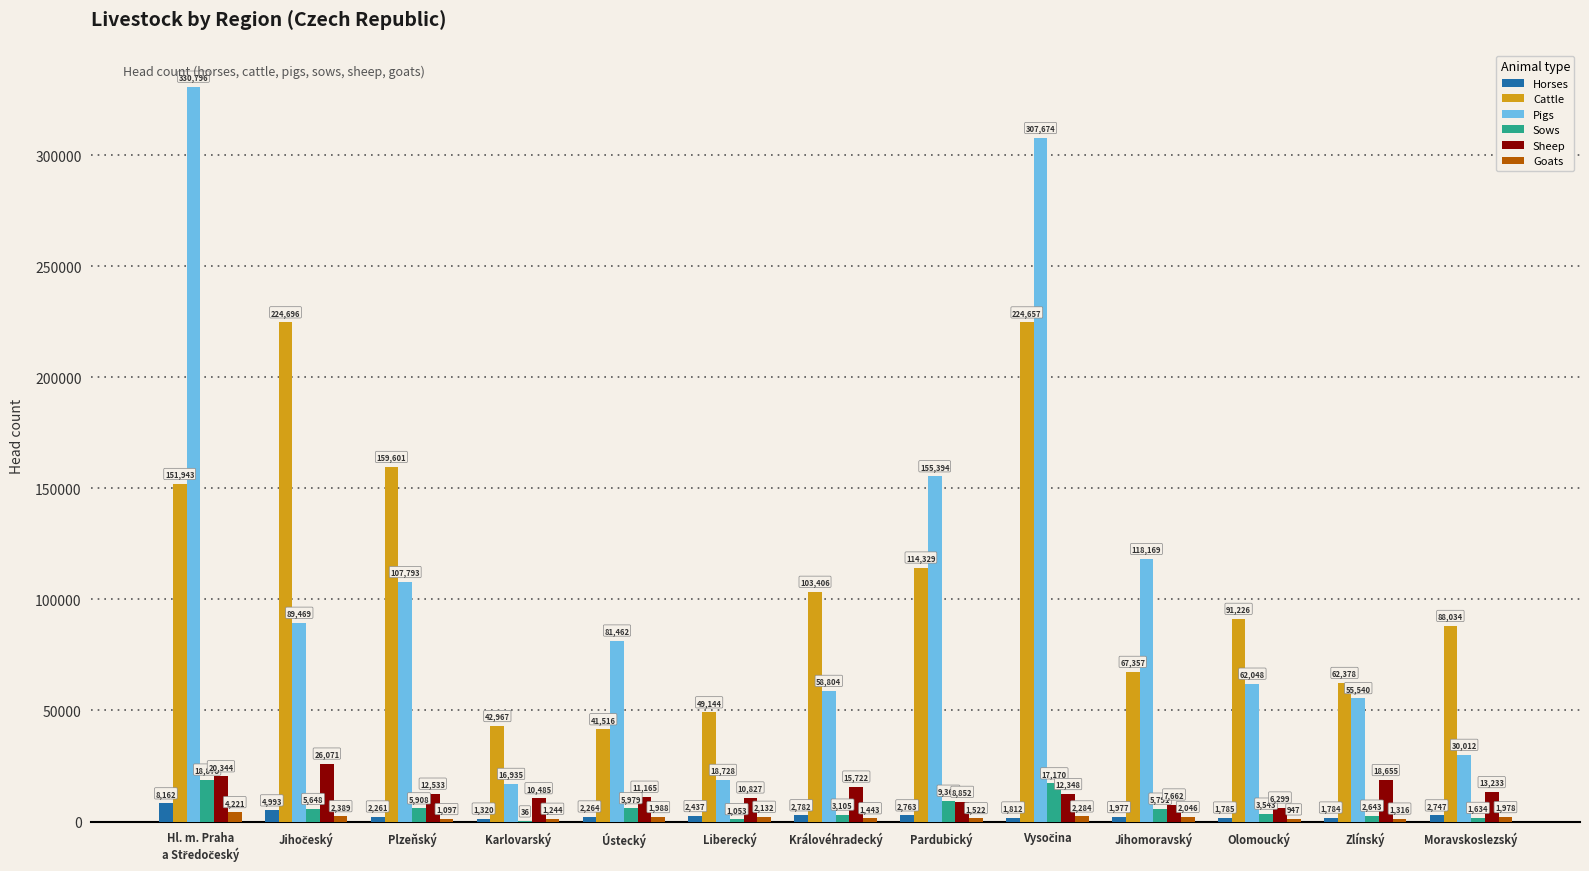

What is the greatest value displayed?

330796